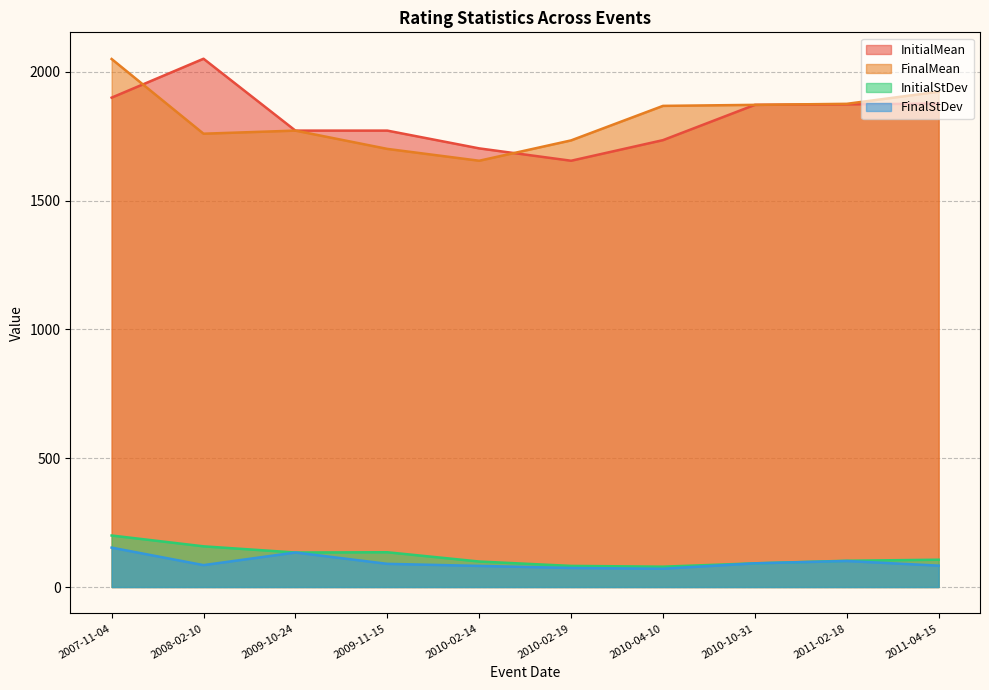

Which has a higher value, 2011-02-18 or 2009-10-24?

2011-02-18